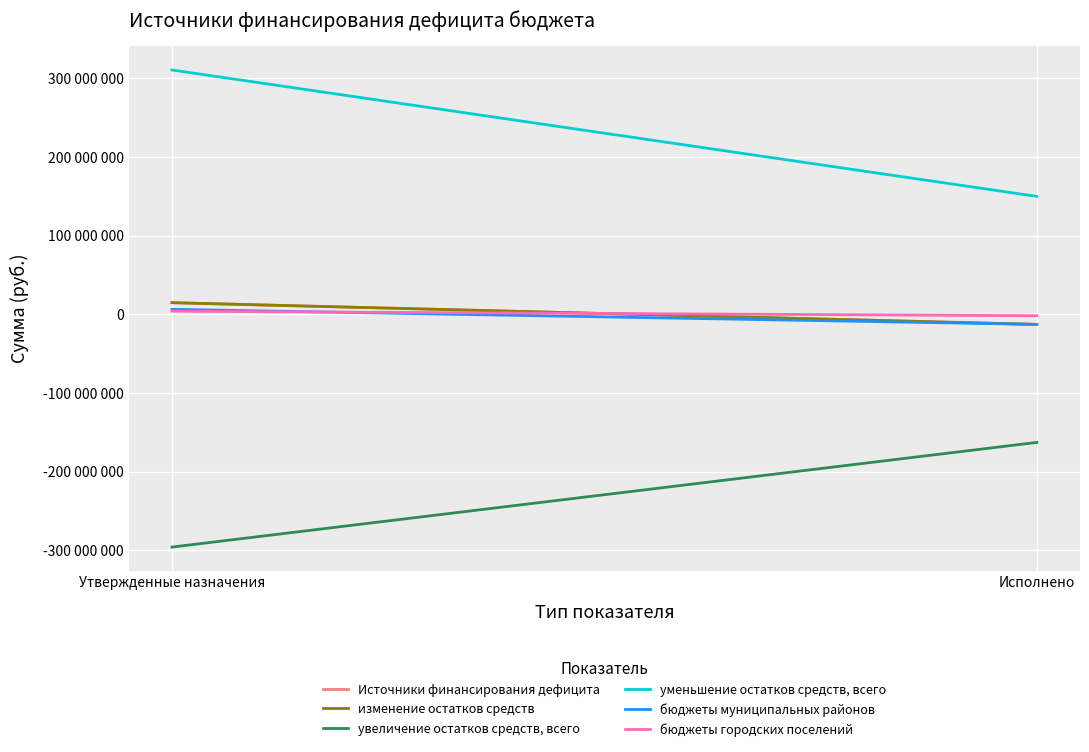

What is the difference between the бюджеты муниципальных районов values at Исполнено and Утвержденные назначения?

19110030.3